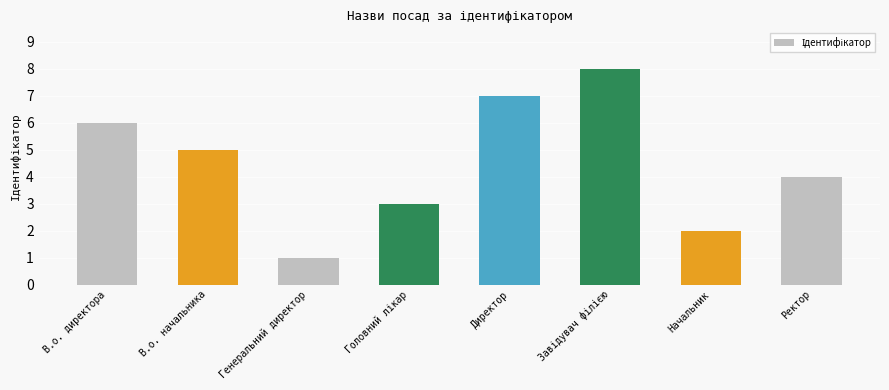

What is the change in value from В.о. начальника to Начальник?

-3